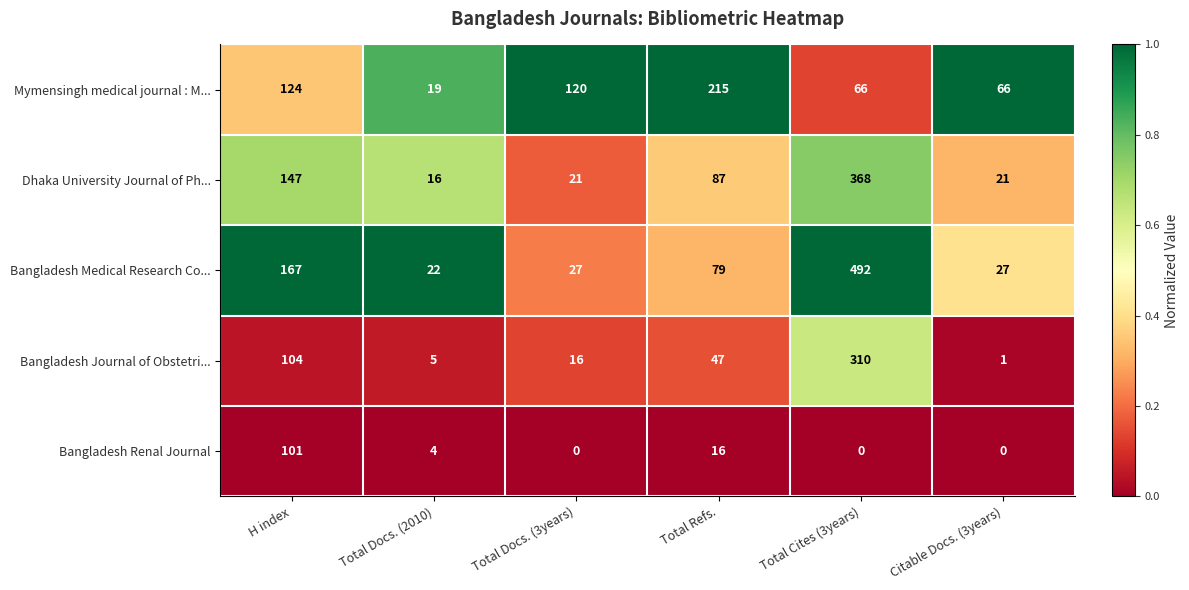

The value of Dhaka University Journal of Ph... at H index is 43. True or false?

False